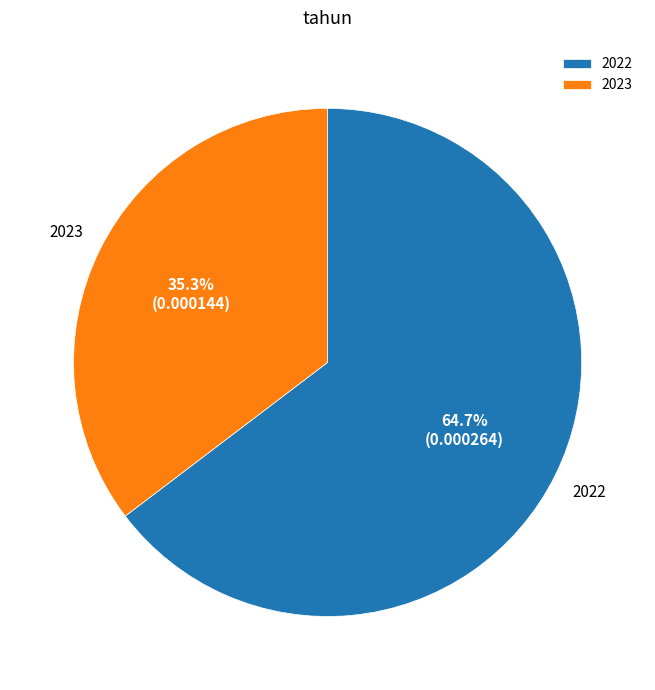

True or false: 2023 accounts for 35% of the total.

True